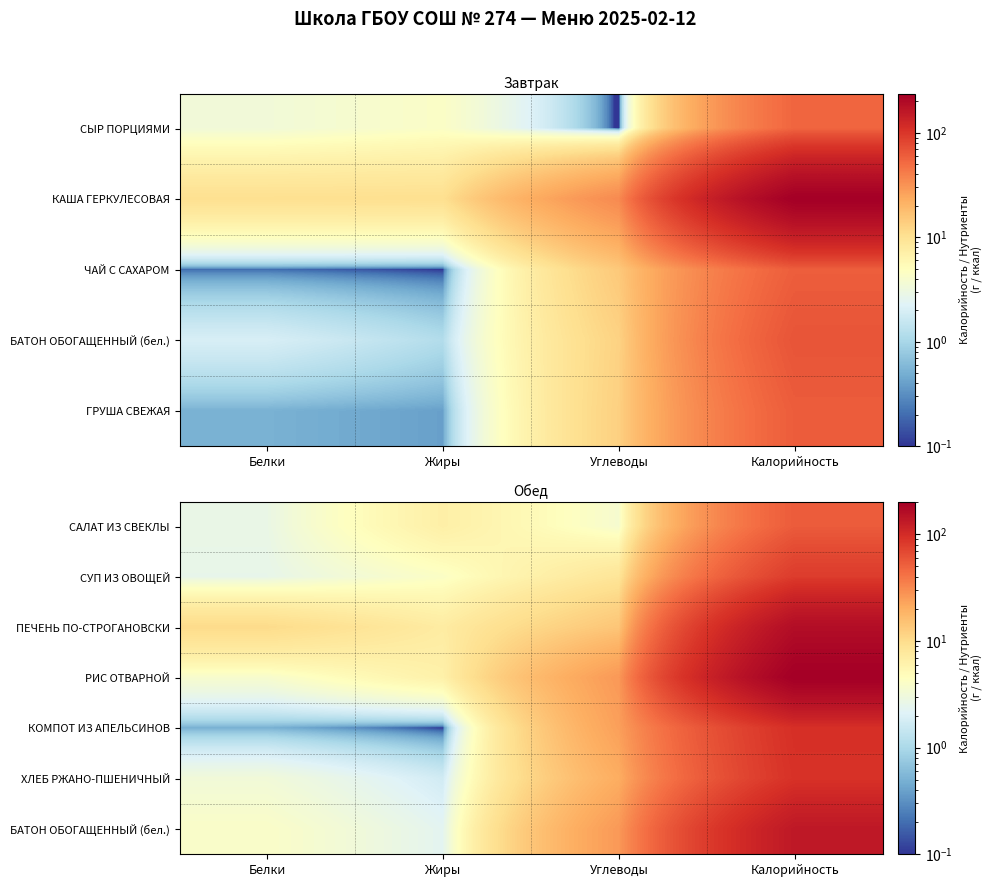

Count the number of data series in this chart.

7